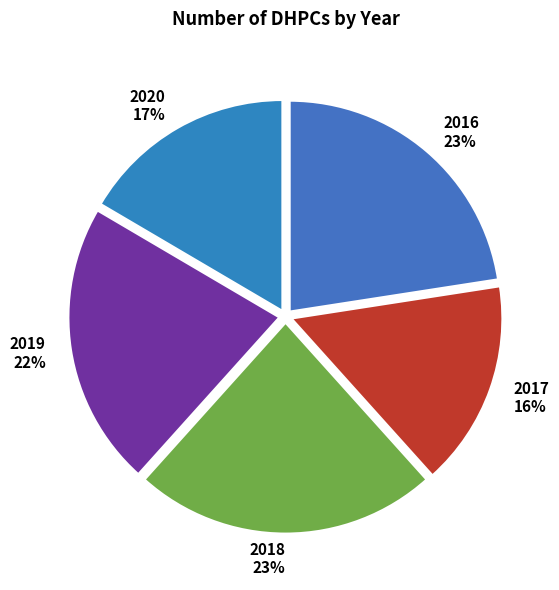

Count the number of slices in the pie.

5